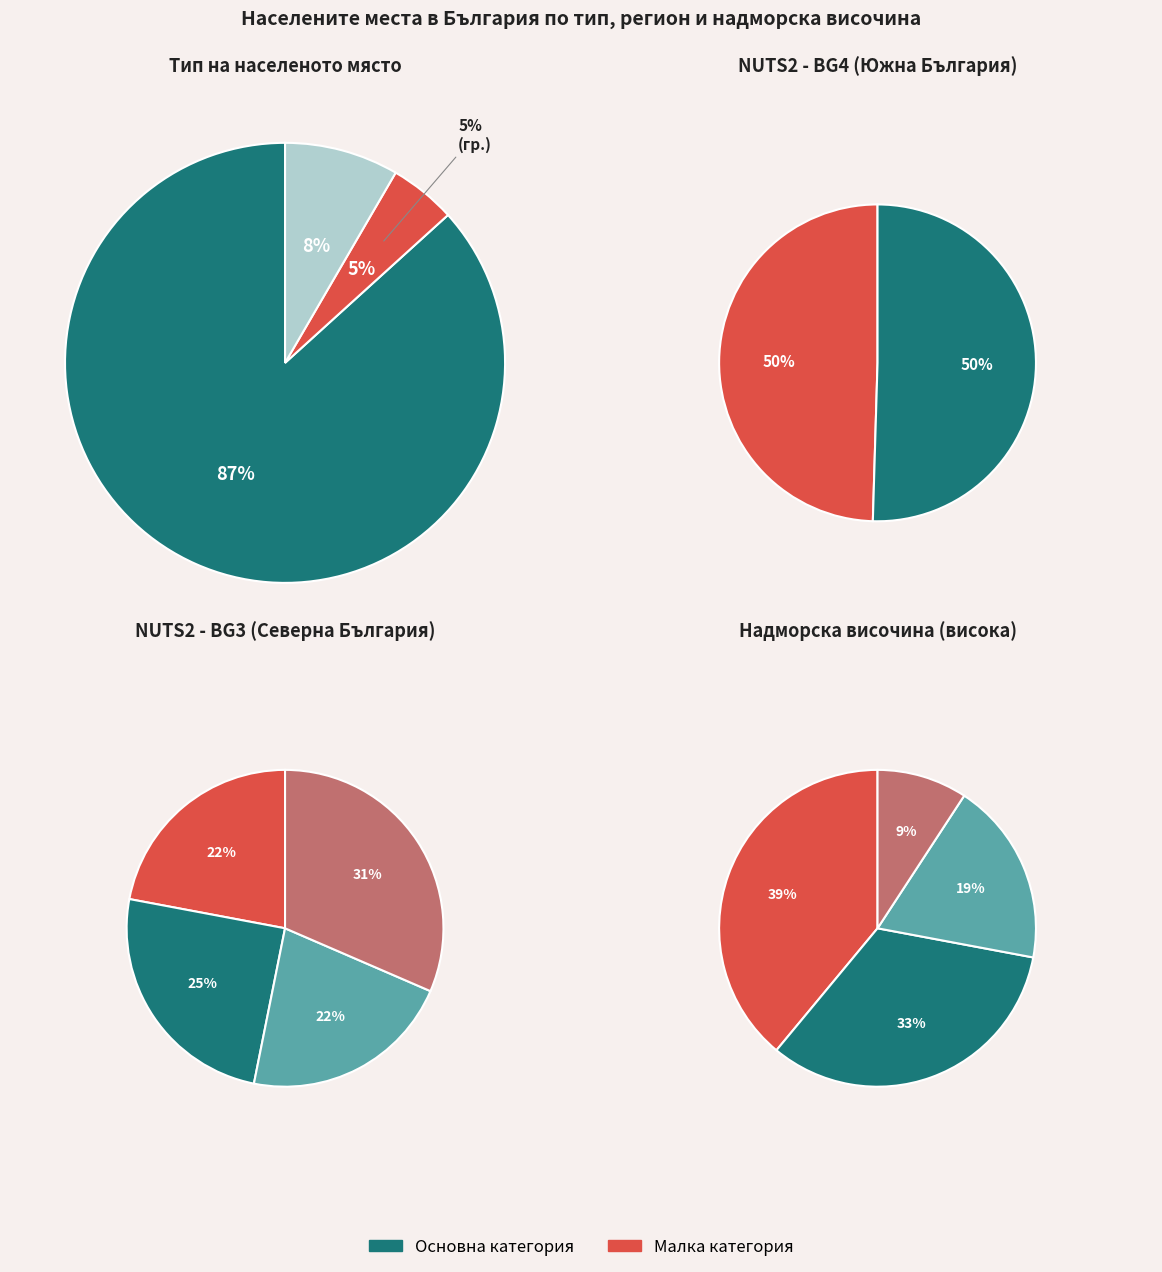

To the nearest percent, what is the combined percentage of BG4 and BG3?

100%